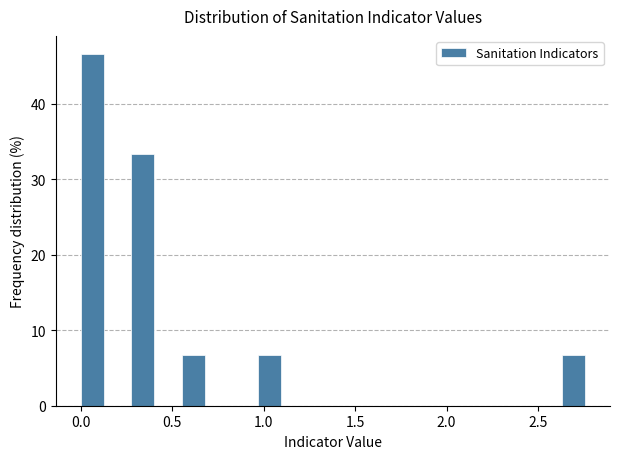

Around what value on the x-axis is the tallest bar? Give the approximate position of its centre, as read against the axis.

0.05